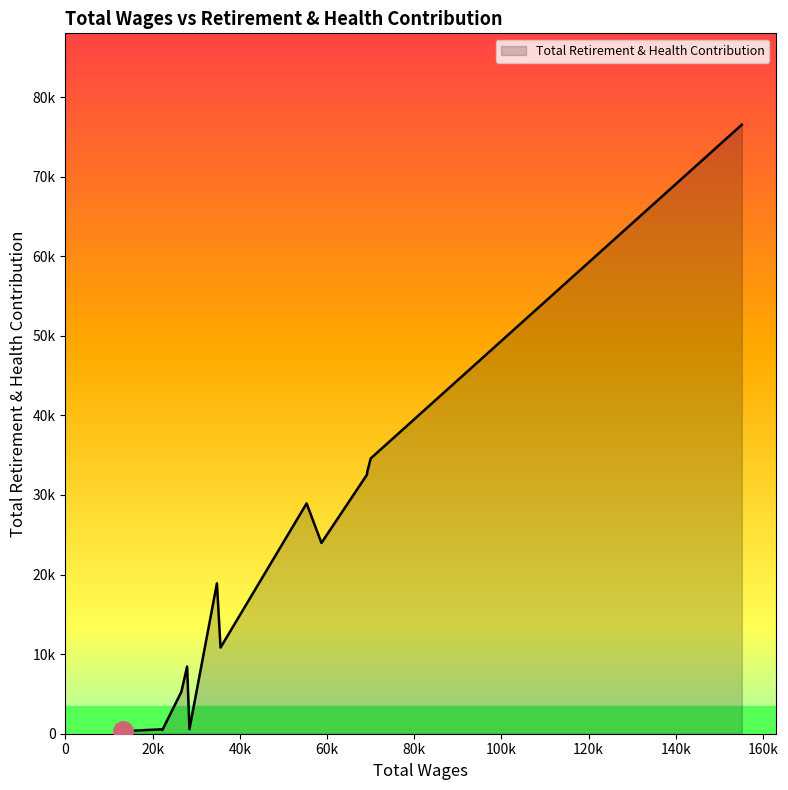

What is the difference between the values at 11 and 19?

75959